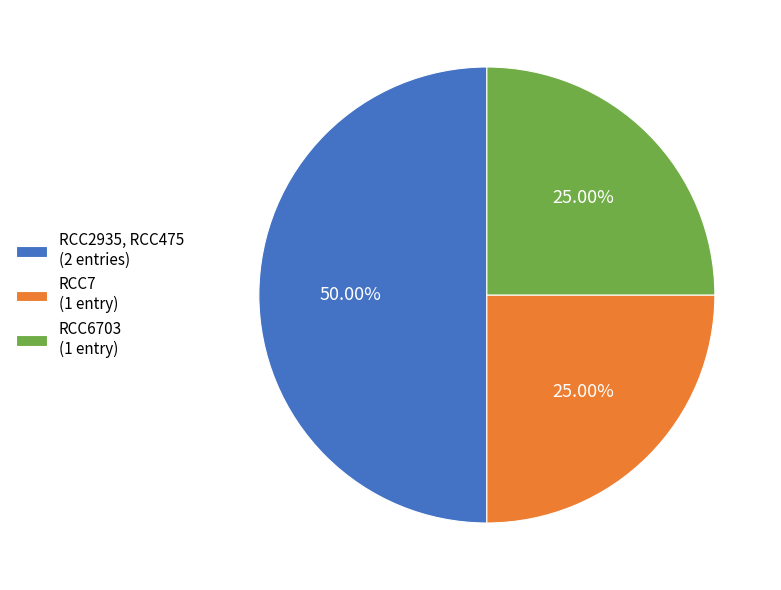

Is the sum of RCC7 (1 entry) and RCC2935, RCC475 (2 entries) greater than half?

Yes